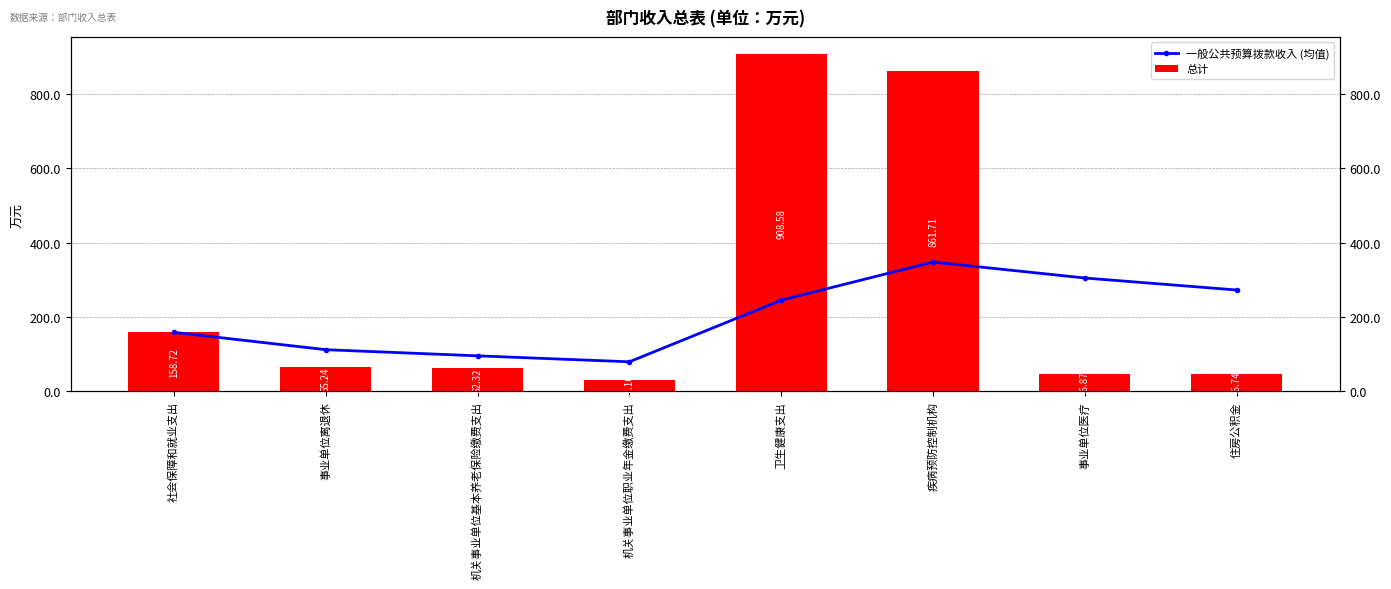

What is the maximum value shown in the chart?

908.6